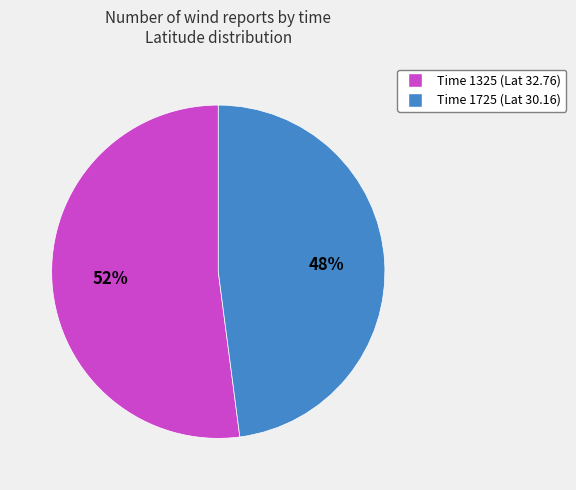

Does any single category account for the majority?

Yes